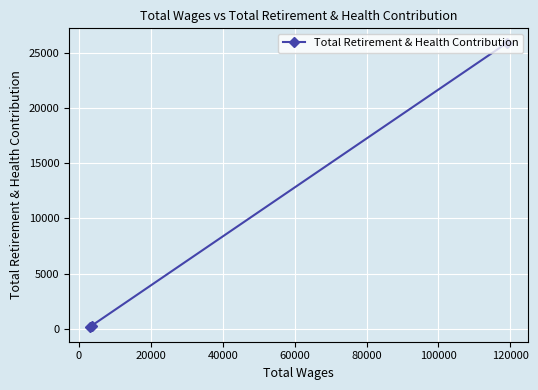

What is the difference between the maximum and second lowest values?

25649